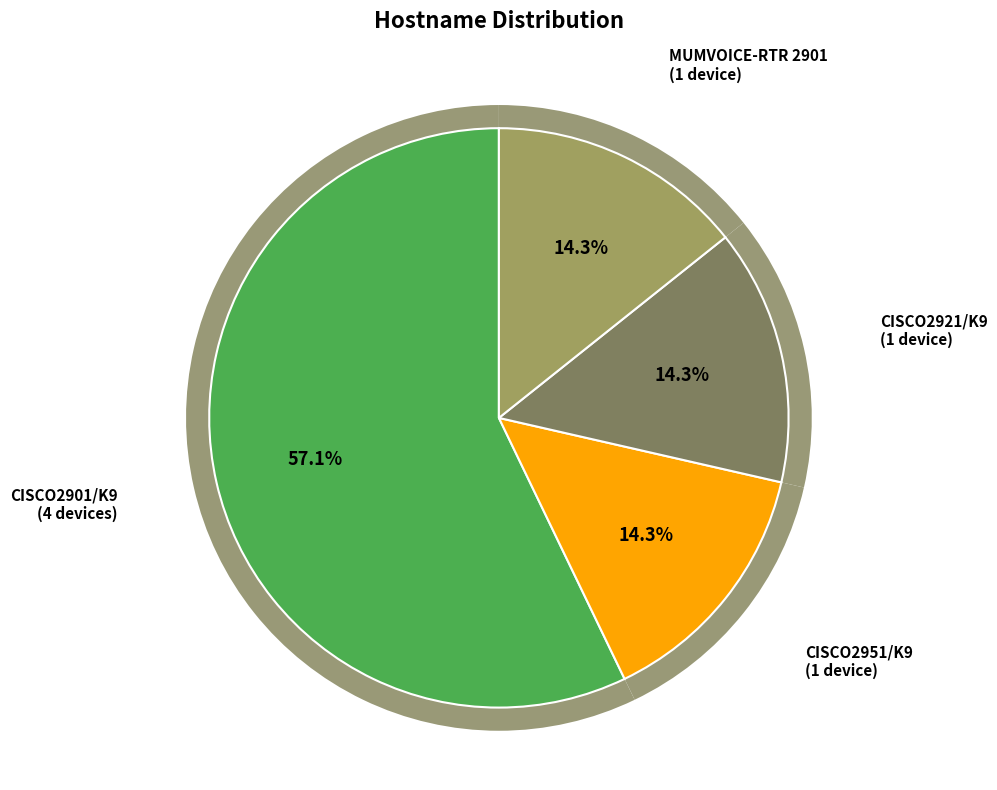

To the nearest percent, what is the difference between the largest and smallest slice percentages?

43%